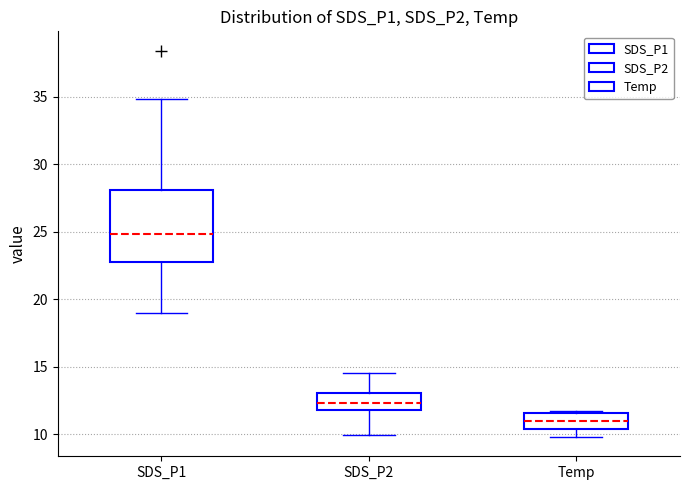

Comparing the boxes themselves (not the whiskers), which one is the tallest?

SDS_P1